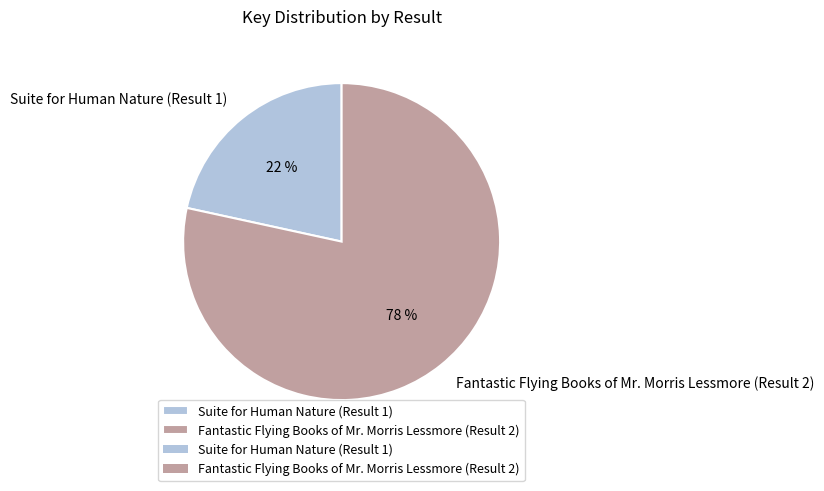

To the nearest percent, what percentage of the pie is Suite for Human Nature (Result 1)?

22%